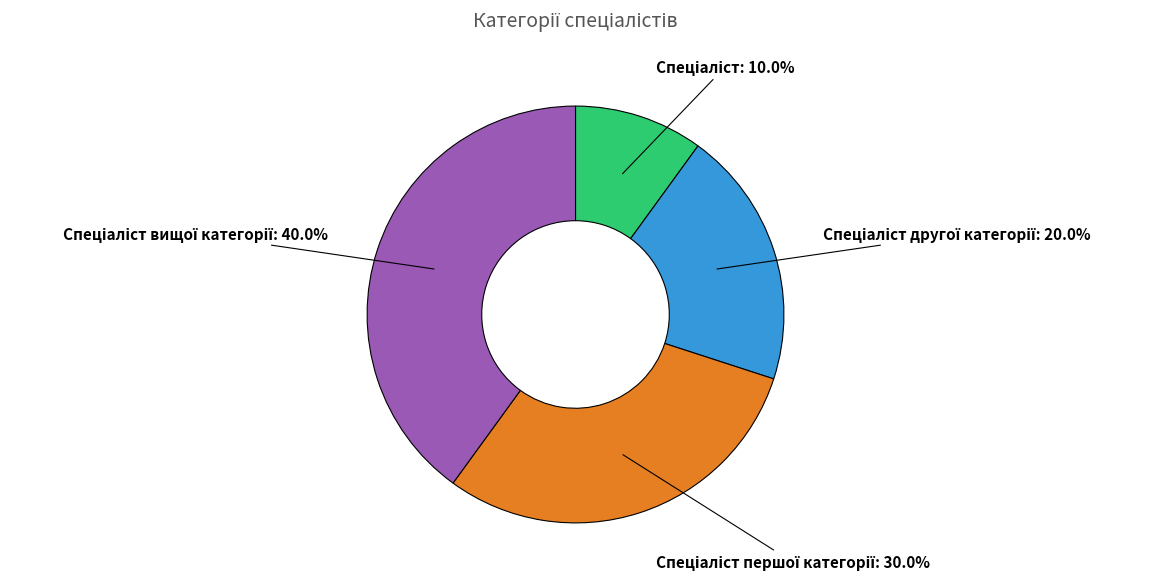

Is there a majority slice in this chart?

No